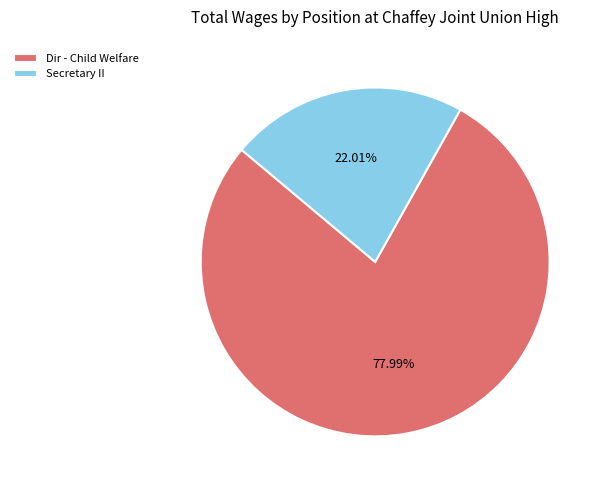

Is the sum of Secretary II and Dir - Child Welfare greater than half?

Yes